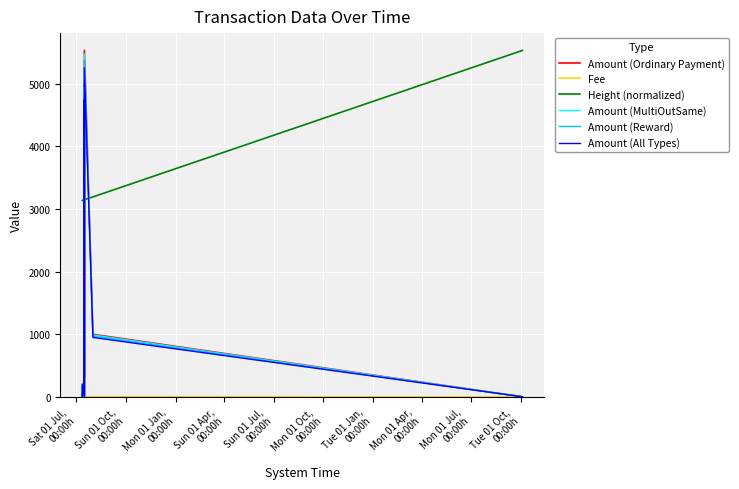

What is the highest value of the Amount (Reward) series?

5367.0